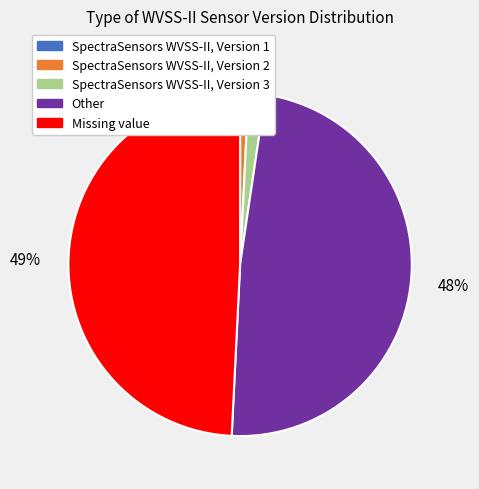

What is the largest slice in the pie chart?

Missing value